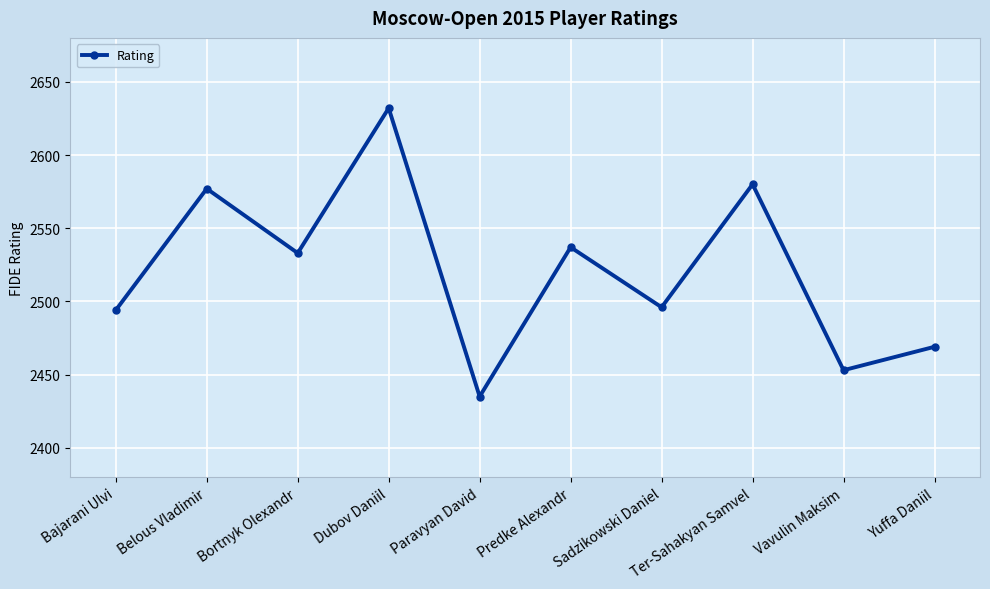

The chart shows a value of 2533 at Bortnyk Olexandr. True or false?

True